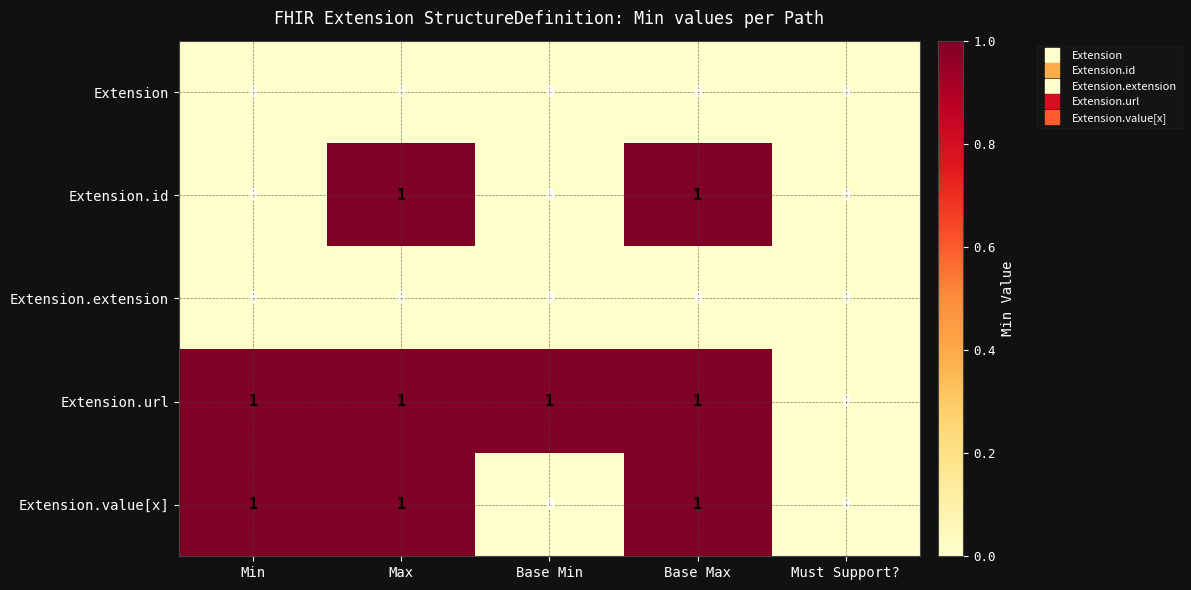

What is the greatest value displayed?

1